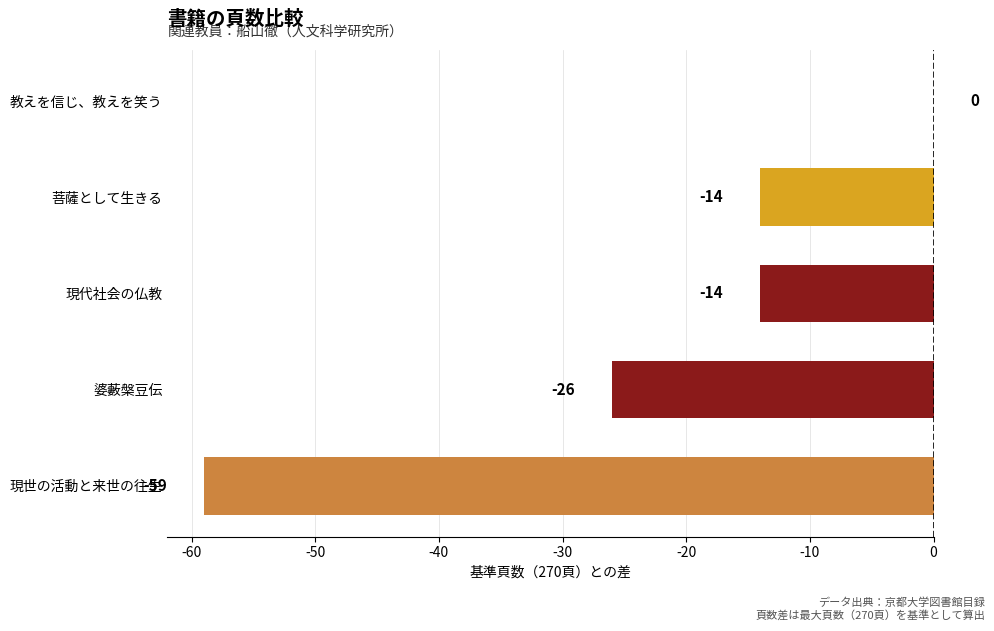

Where is the data nearest to the value -29?

婆藪槃豆伝